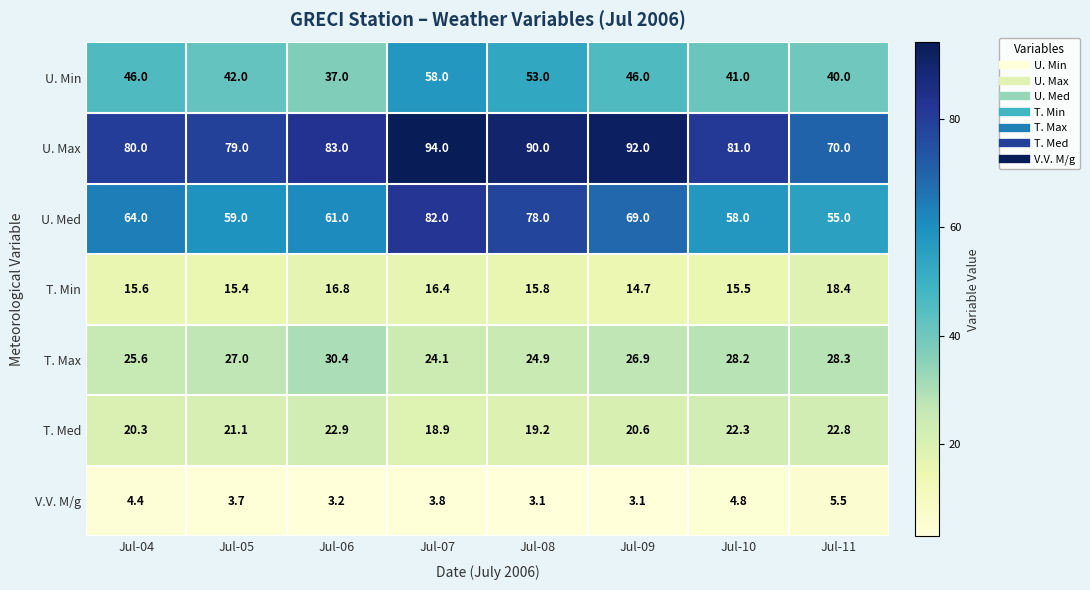

List the series in order of their peak value, highest first.

U. Max, U. Med, U. Min, T. Max, T. Med, T. Min, V.V. M/g